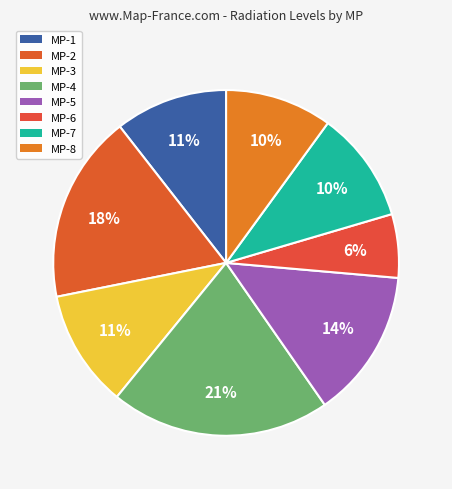

To the nearest percent, what is the combined percentage of MP-4 and MP-5?

34%